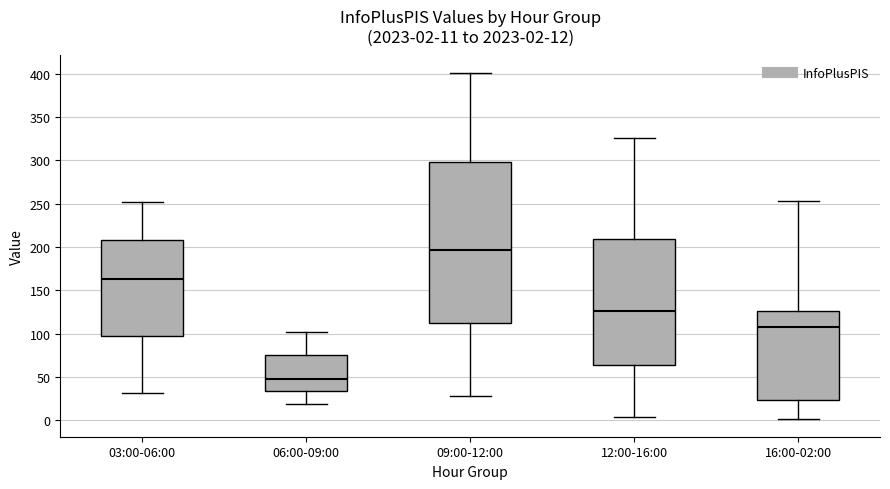

Which box's median line is the lowest?

06:00-09:00